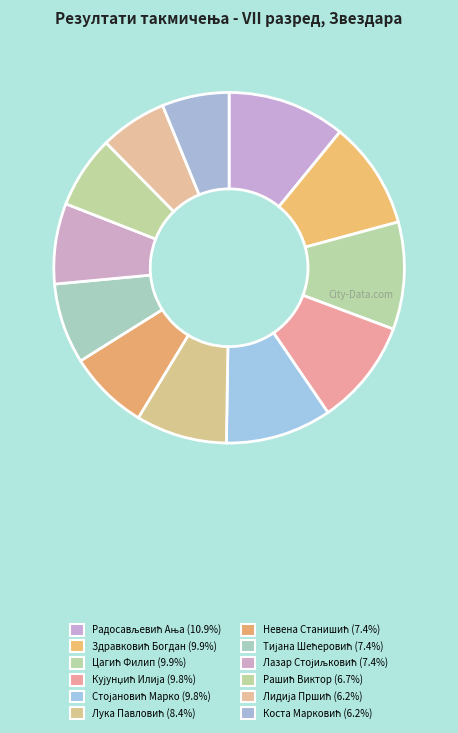

Count the number of slices in the pie.

12